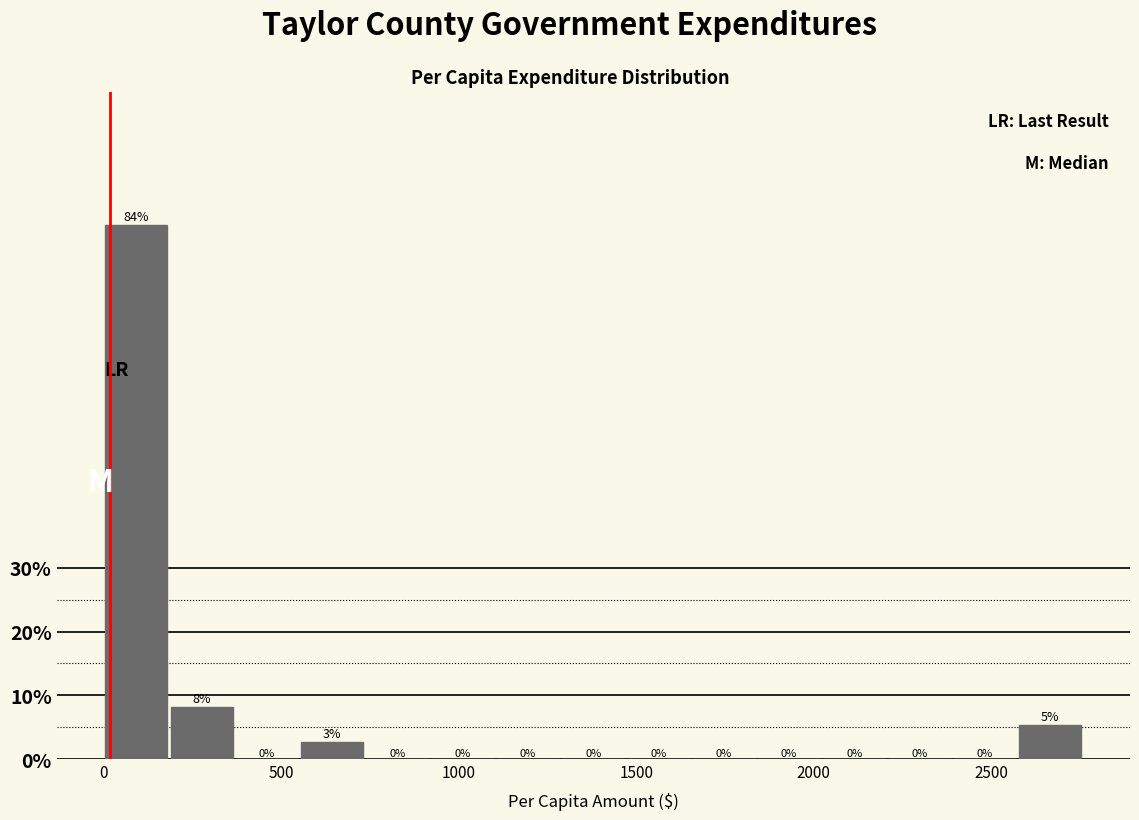

Read against the x-axis, roughly where is the centre of the tallest bar?

100